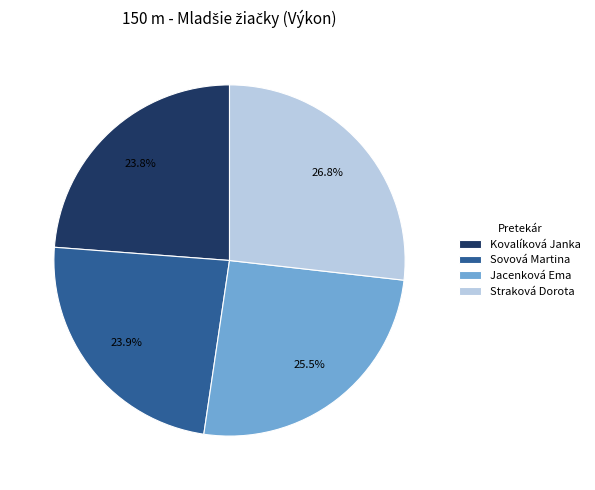

To the nearest percent, what percentage of the pie is Kovalíková Janka?

24%